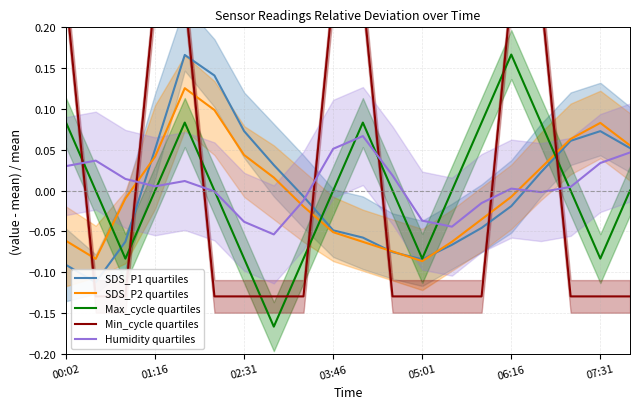

How many intersections are there between SDS_P2 quartiles and Humidity quartiles?

3